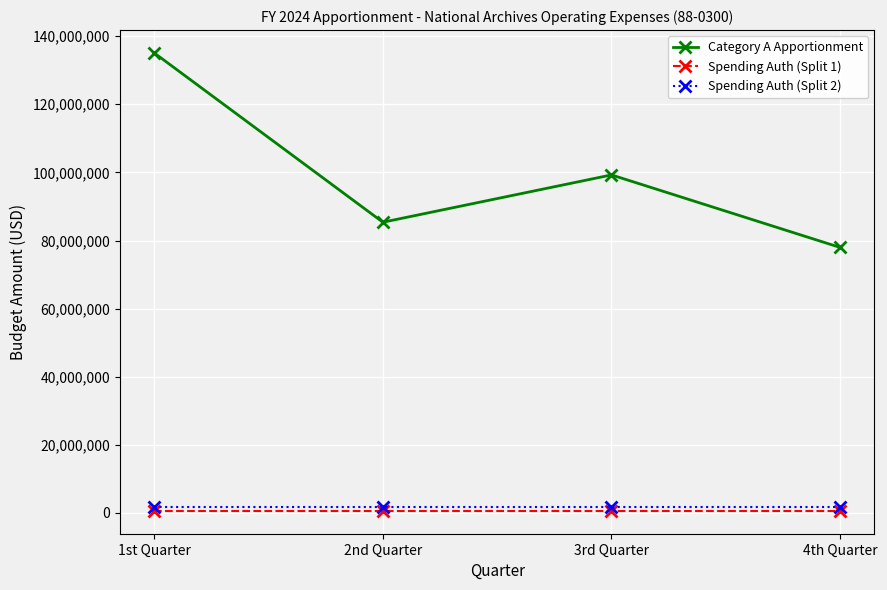

What value does the Spending Auth (Split 2) series have at 4th Quarter?

1800000